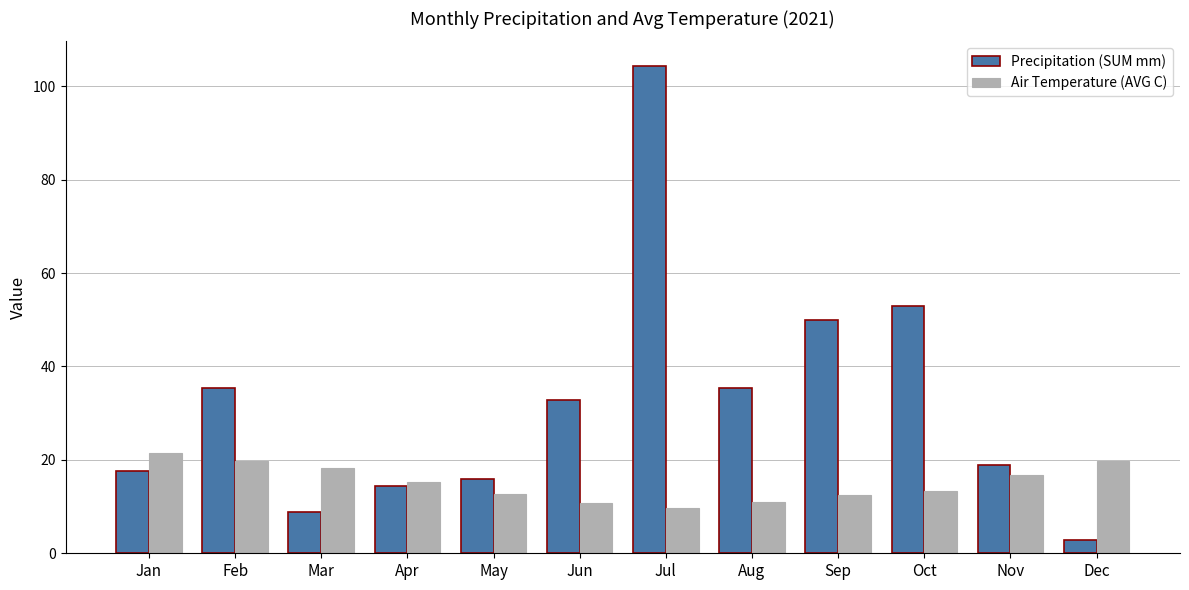

List the series in order of their peak value, highest first.

Precipitation (SUM mm), Air Temperature (AVG C)